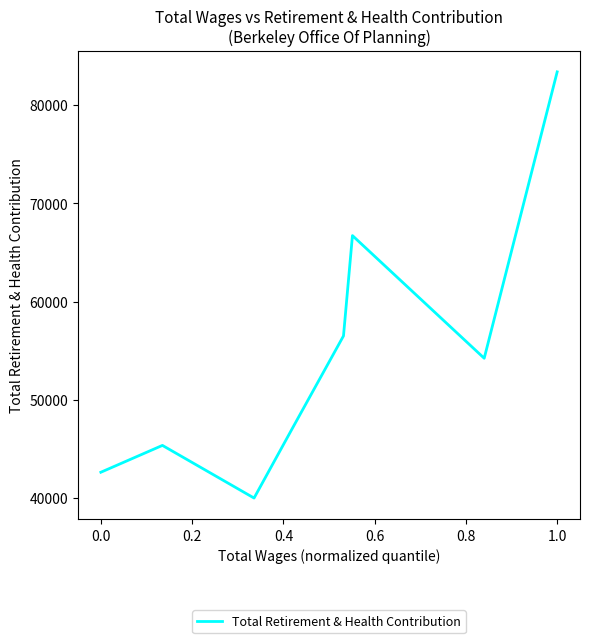

What is the maximum value shown in the chart?

83413